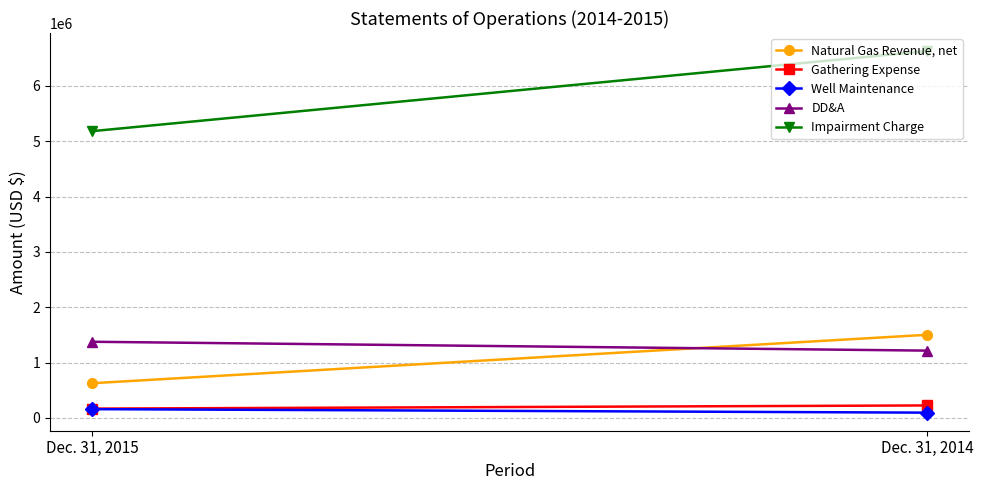

Is it true that Gathering Expense equals 379739 at Dec. 31, 2014?

False